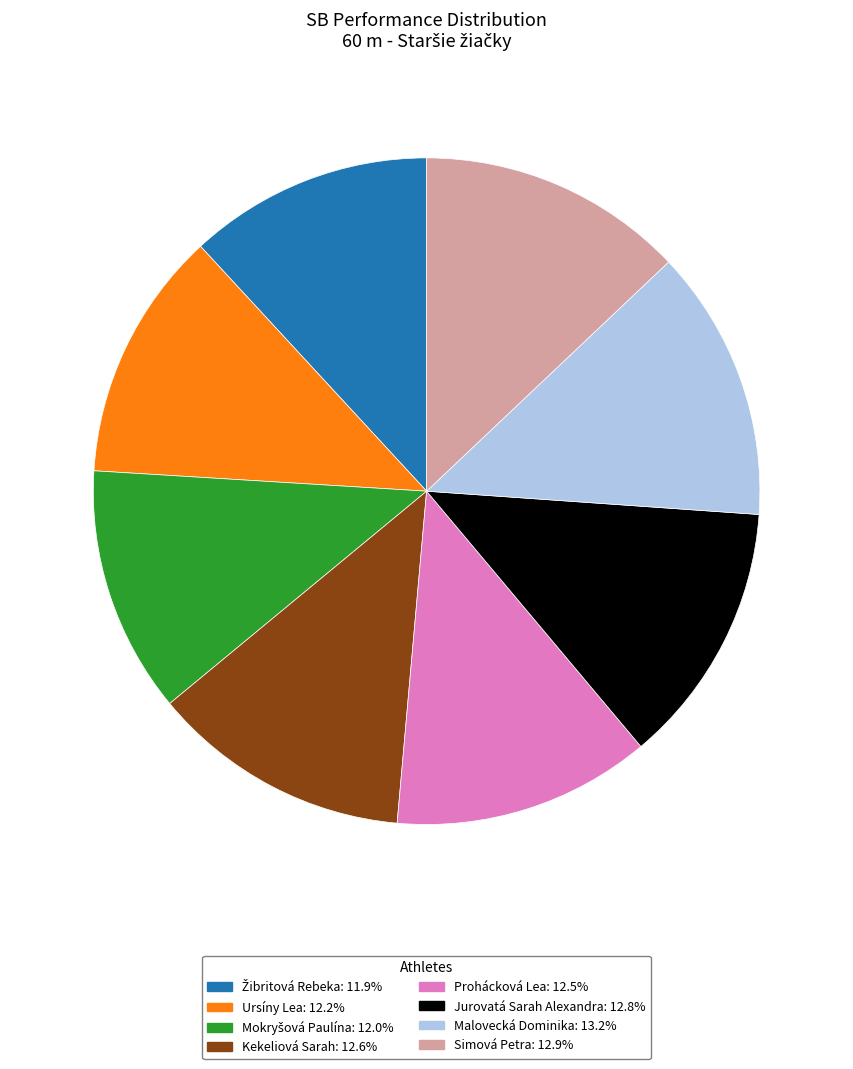

Does any single category account for the majority?

No